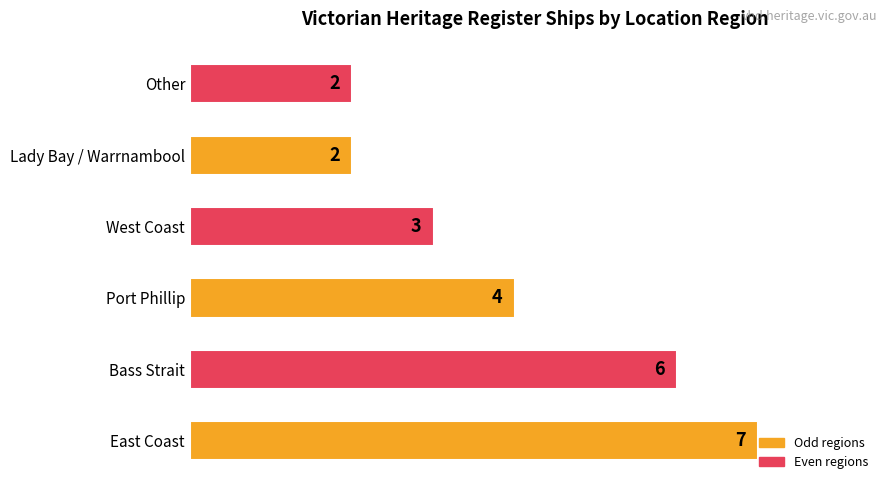

Count the number of data series in this chart.

1